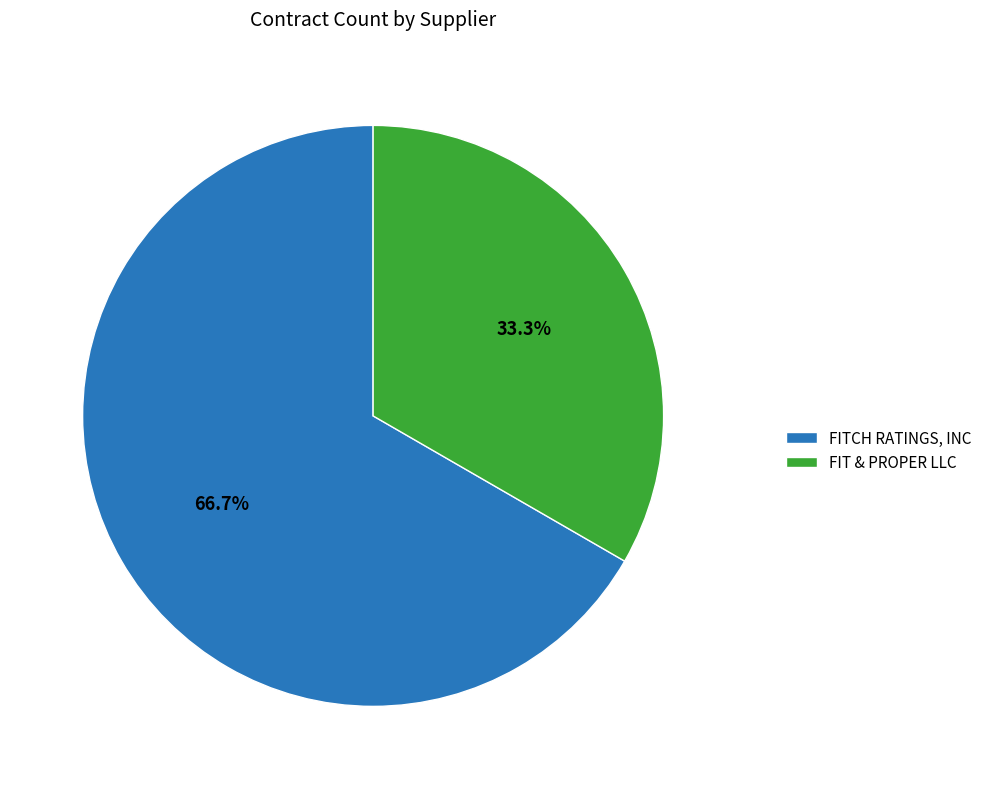

What is the total percentage of FIT & PROPER LLC and FITCH RATINGS, INC?

100.0%